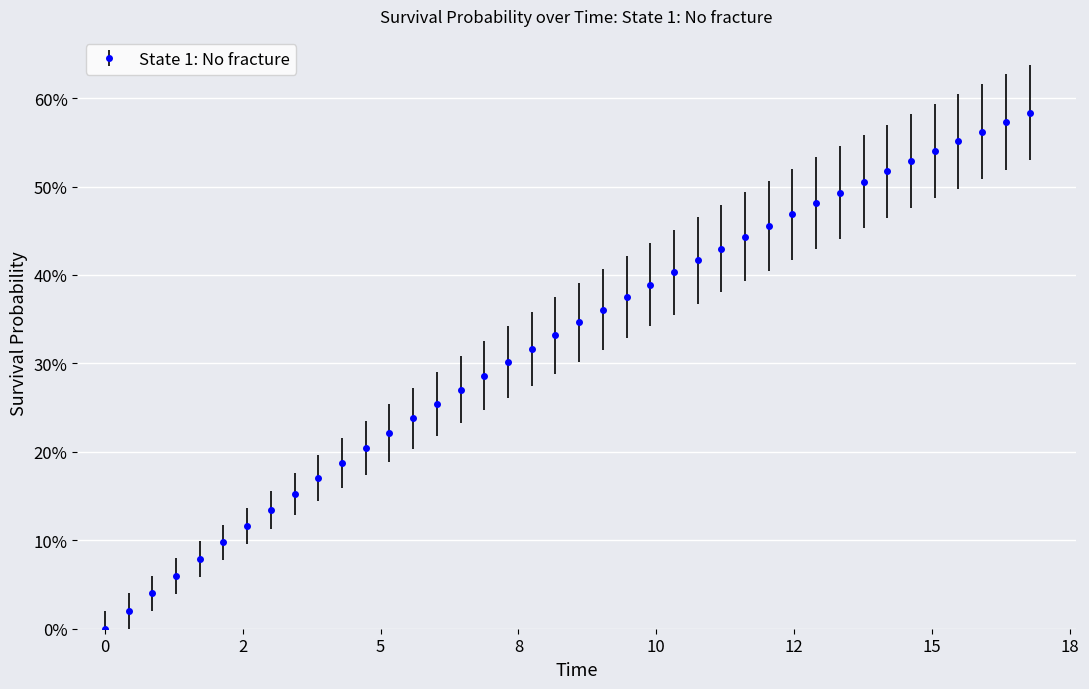

What is the value of the 12th point from the left?

0.2